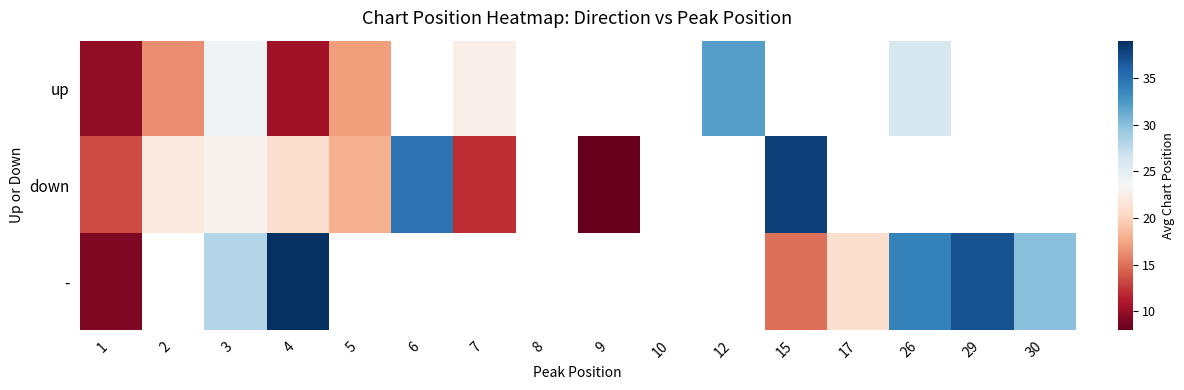

How many categories are shown in the chart?

16